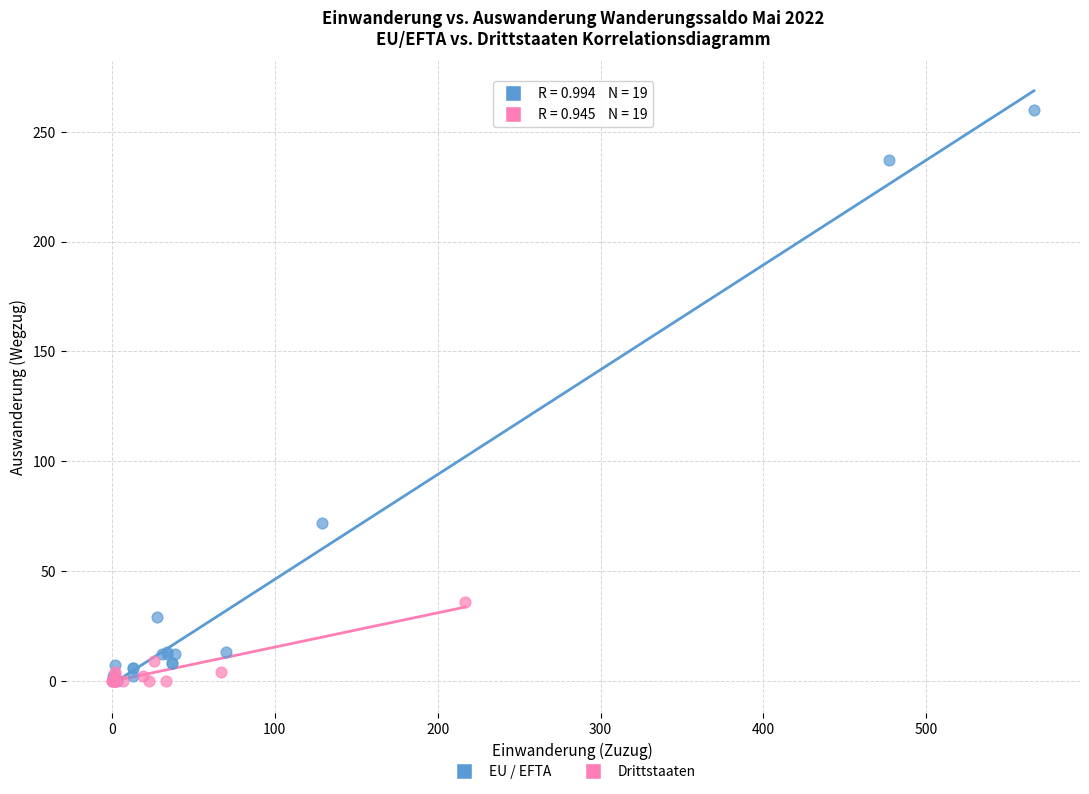

What are all the series names shown in the legend?

EU / EFTA, Drittstaaten